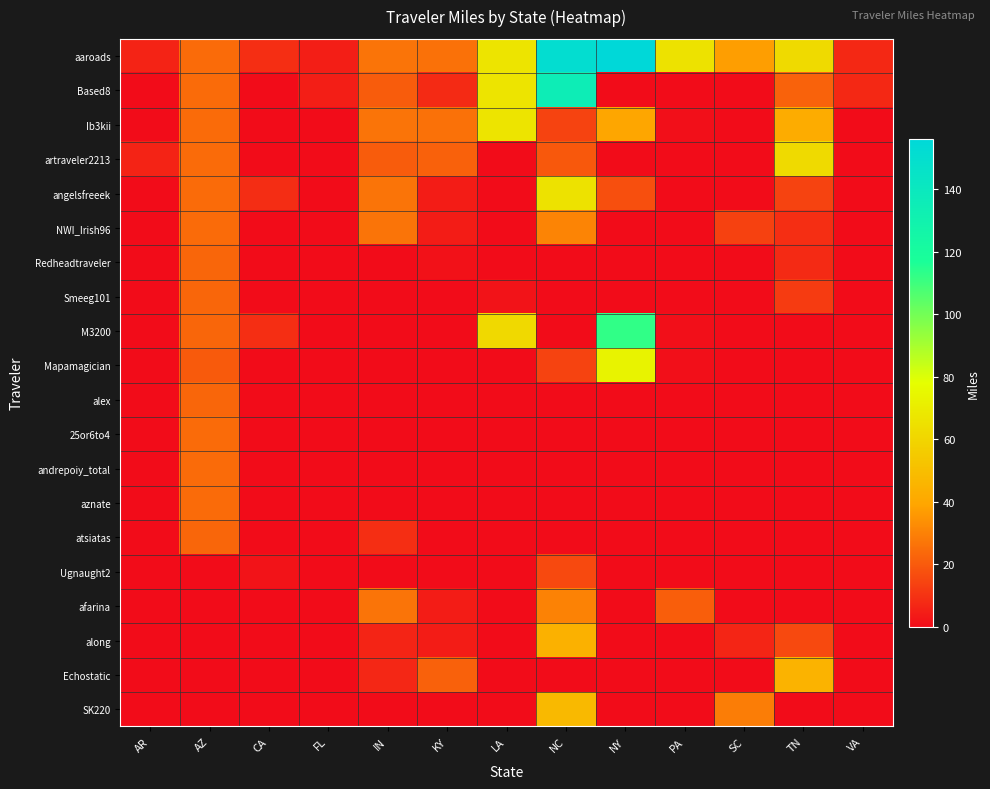

At how many categories does at least one series exceed 133?

2